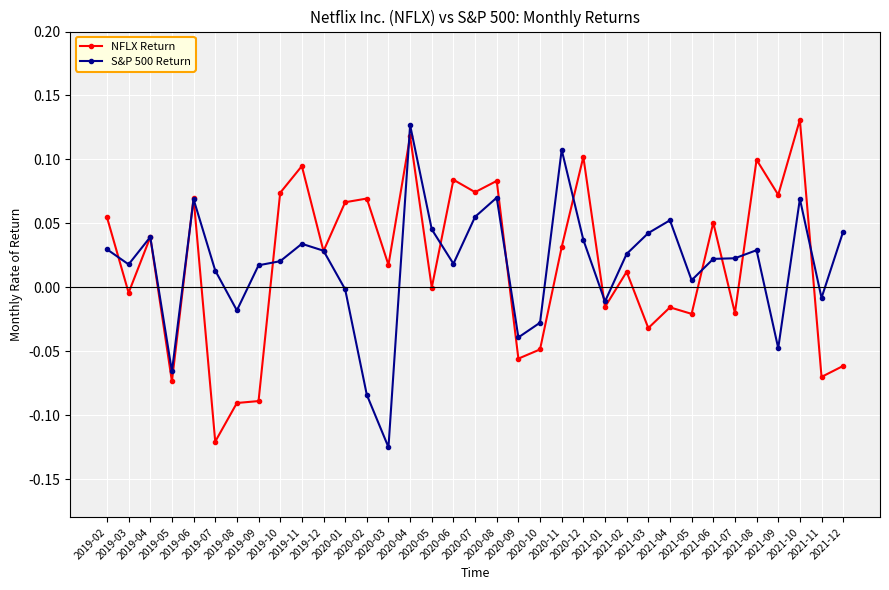

True or false: NFLX Return has more than 0 points higher than both neighbors.

True